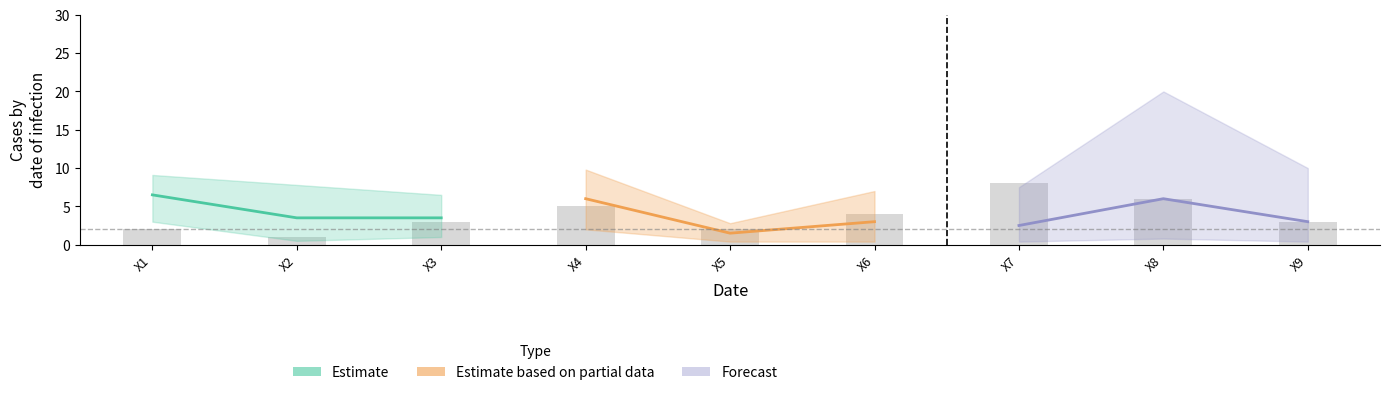

What is the value of the Estimate bar at the 2nd from the left?

3.5